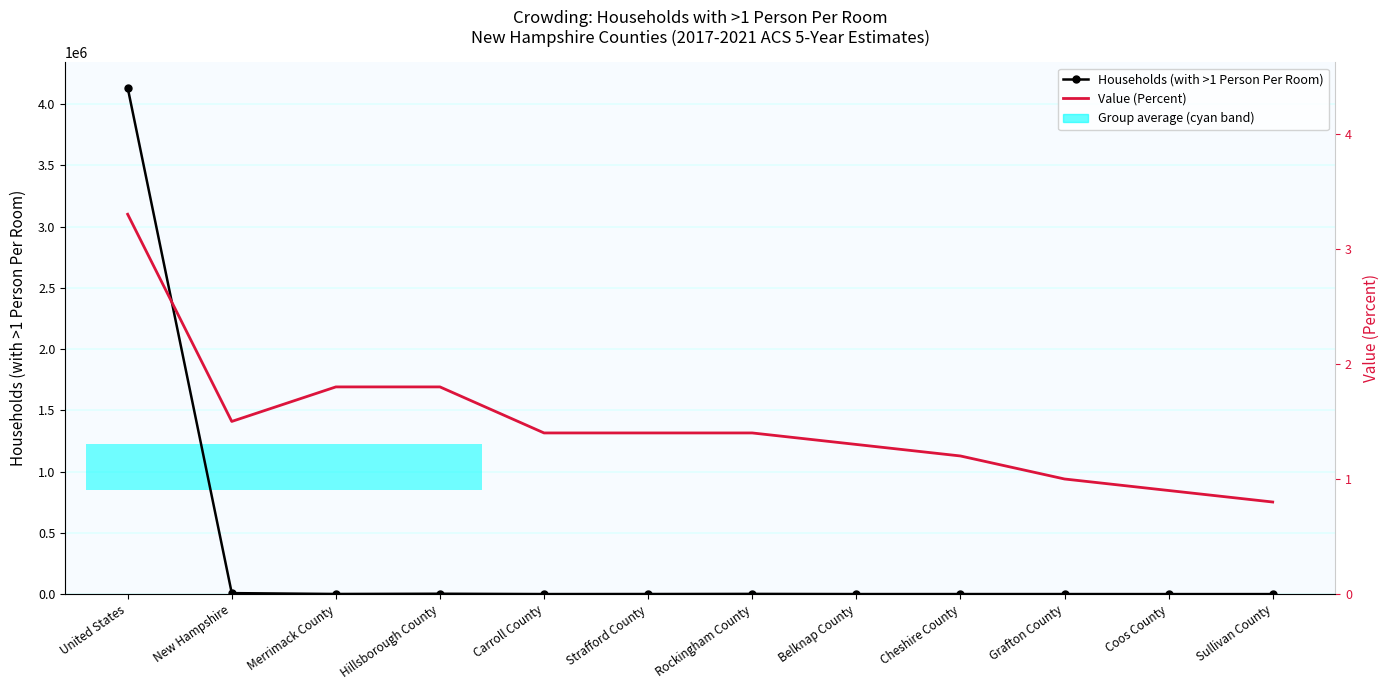

At which category is the sum across all series the highest?

United States